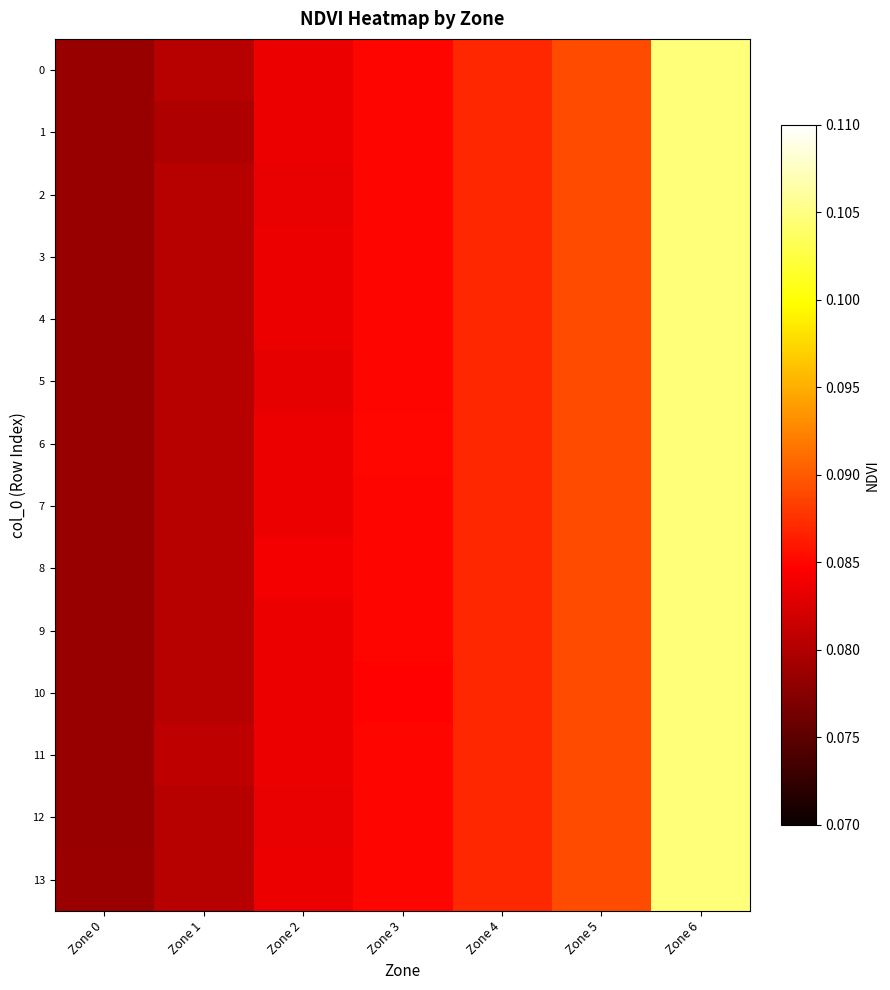

At which category is the sum across all series the highest?

Zone 6